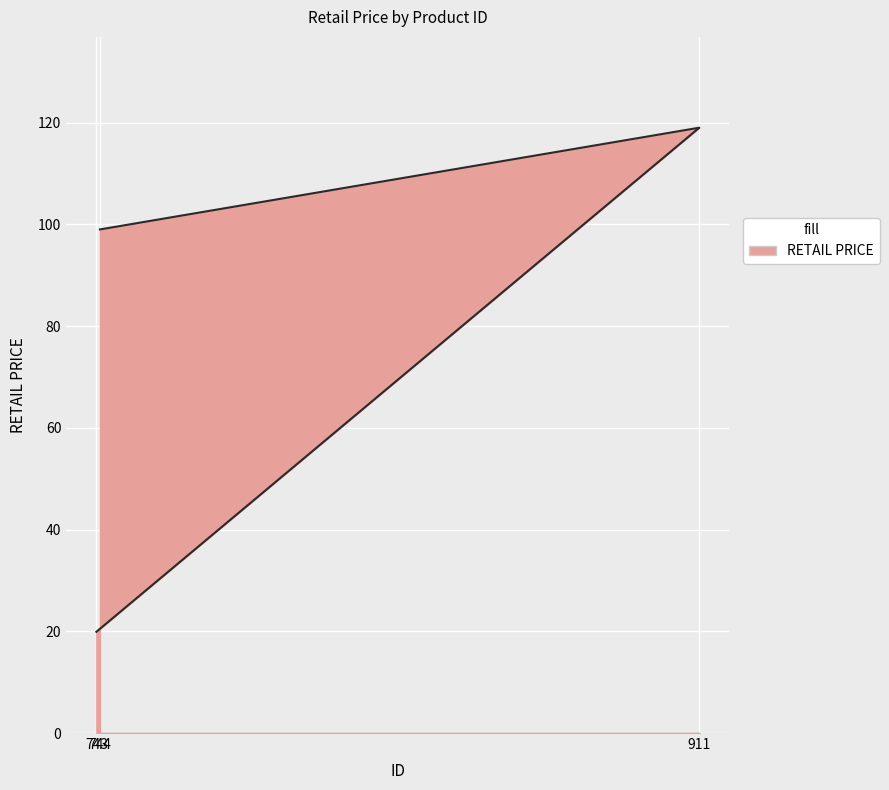

What is the difference between the values at 743 and 911?

99.1